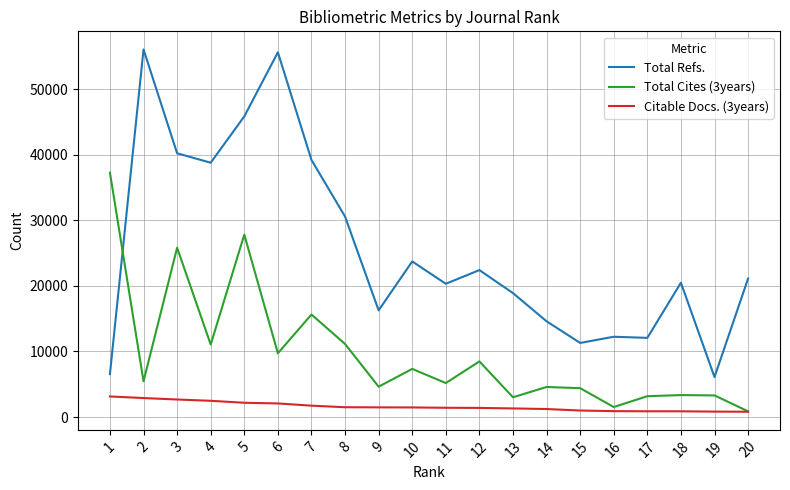

At which label is Total Refs. closest to 31072?

8